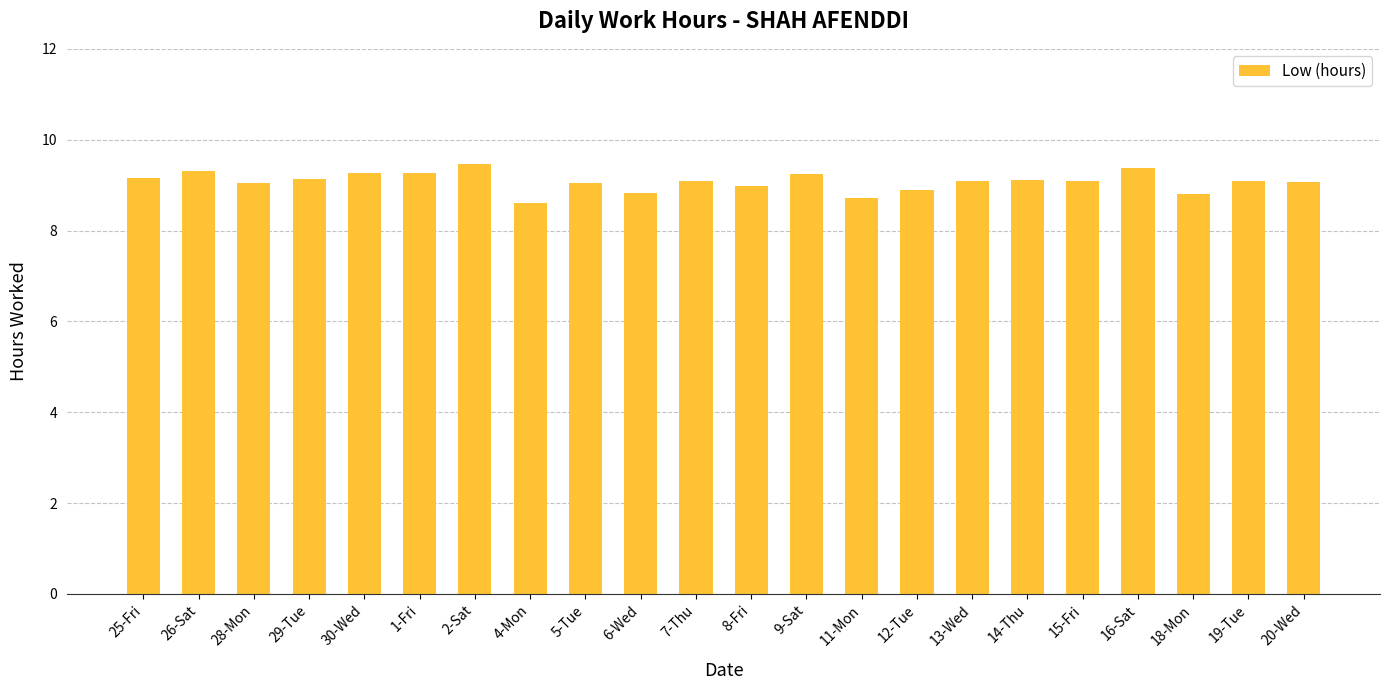

What is the average value?

9.1